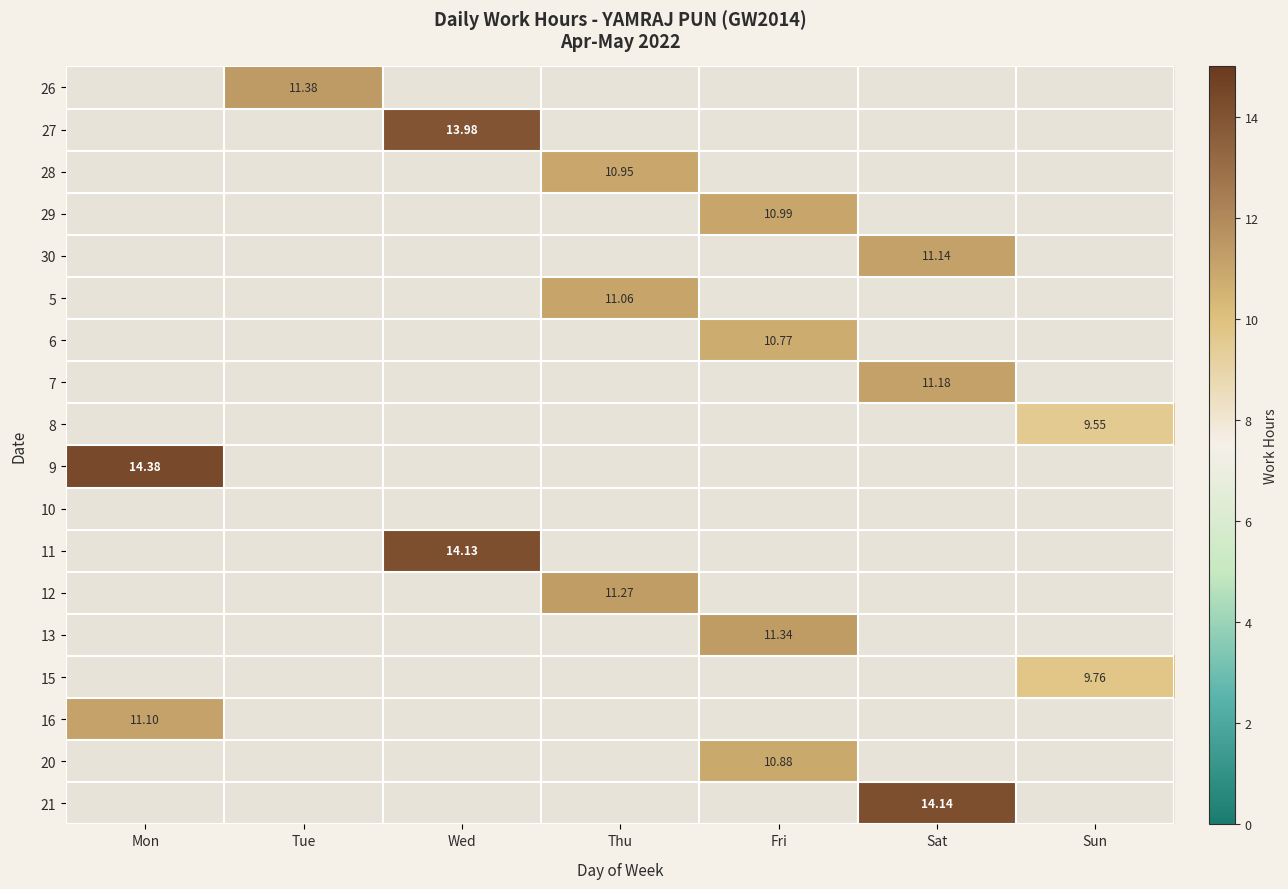

Which series has the largest total across all categories?

9